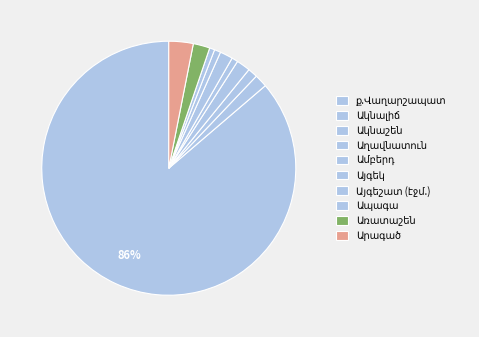

How many slices are in this pie chart?

10